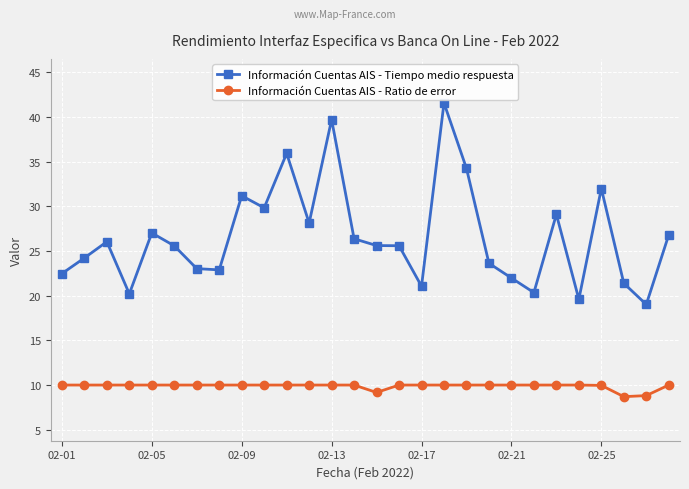

Which series has the largest total across all categories?

Información Cuentas AIS - Tiempo medio respuesta